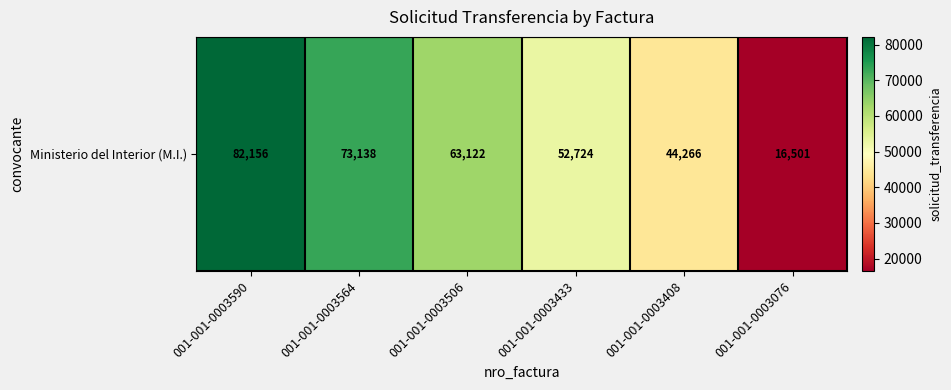

Is it true that the value at 001-001-0003564 is 73138?

True